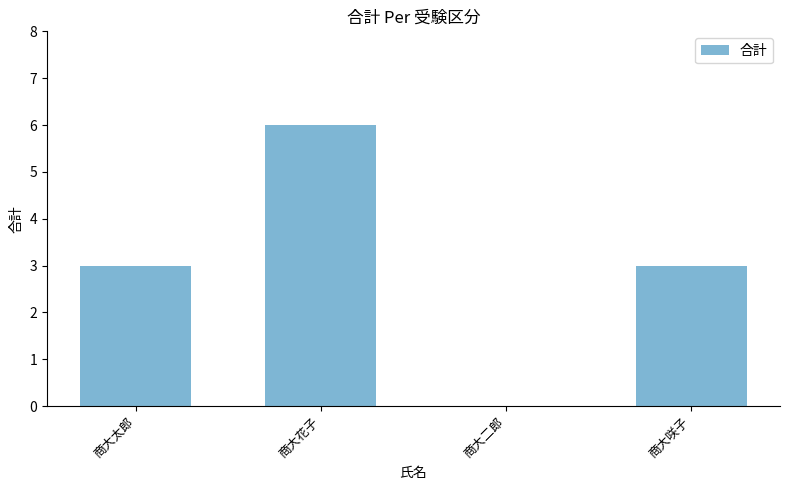

Reading left to right, list all the values displayed in this chart.

3	6	0	3